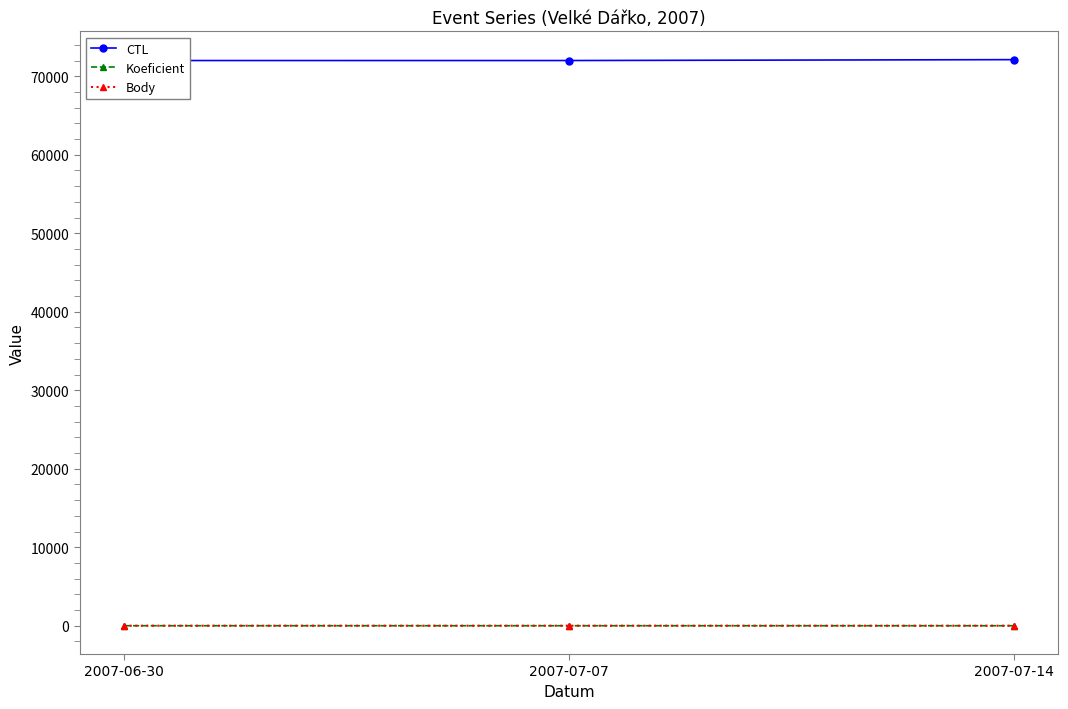

Between 2007-07-14 and 2007-07-07, which is larger?

2007-07-14